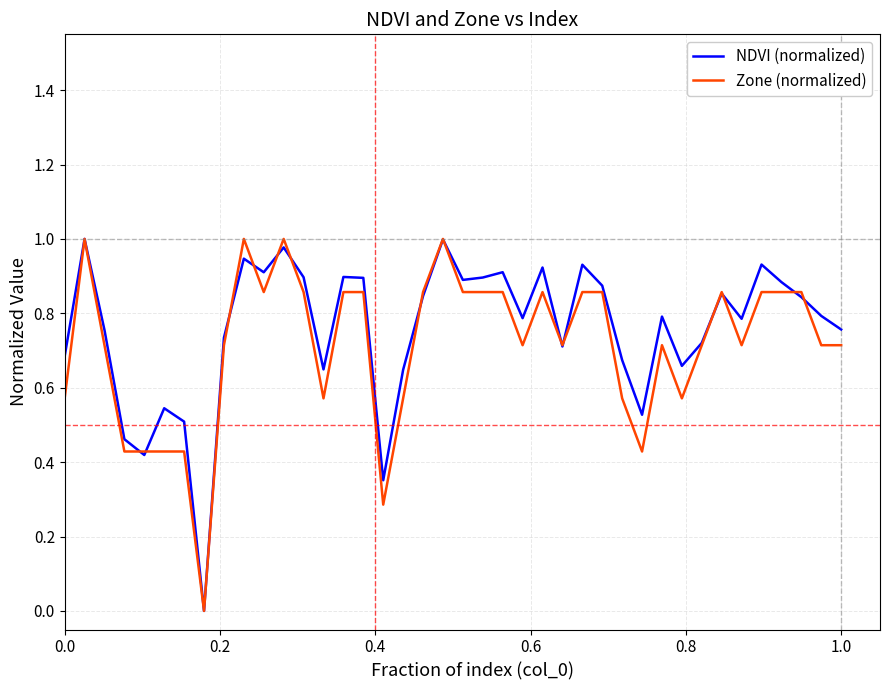

What are all the series names shown in the legend?

NDVI (normalized), Zone (normalized)